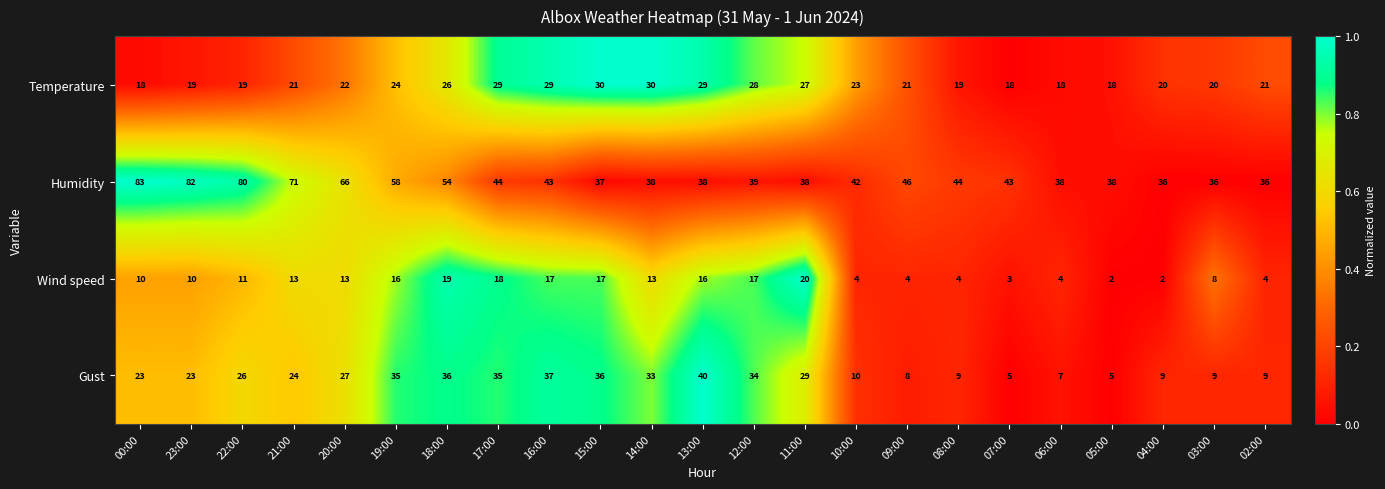

List the series in order of their peak value, highest first.

Humidity, Gust, Temperature, Wind speed